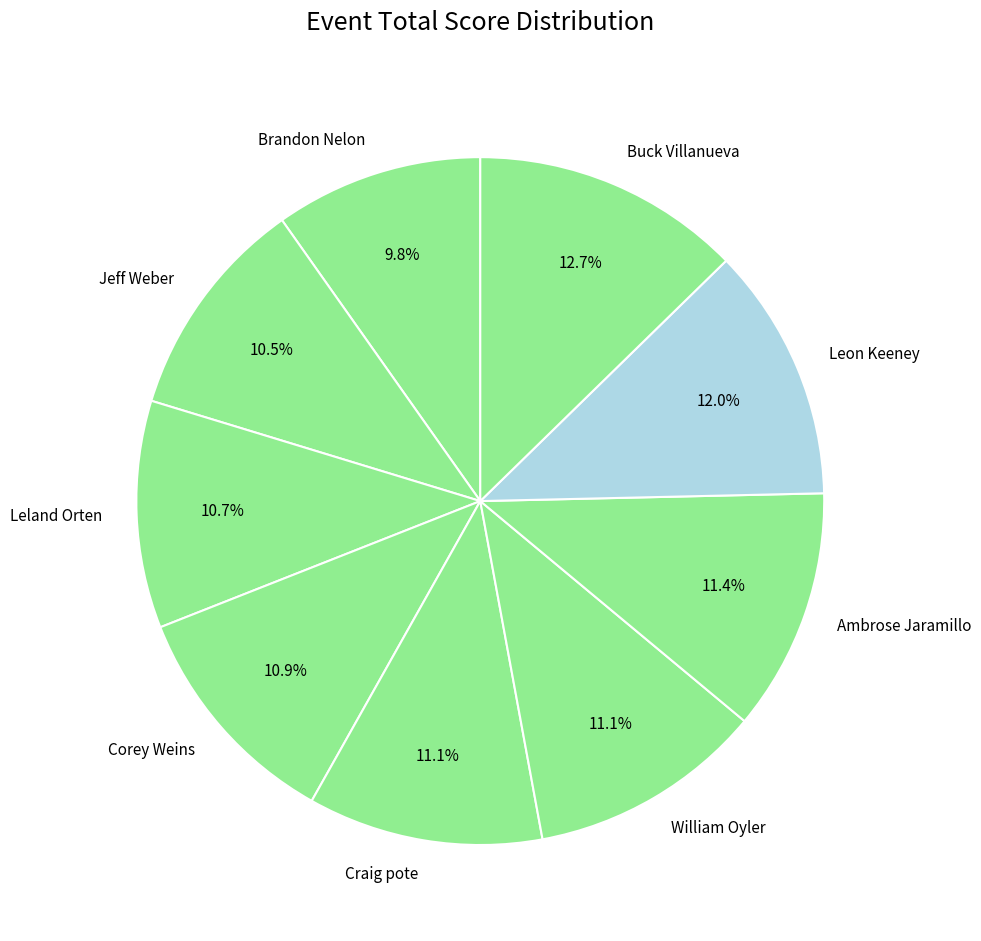

To the nearest percent, what portion does Ambrose Jaramillo represent?

11%